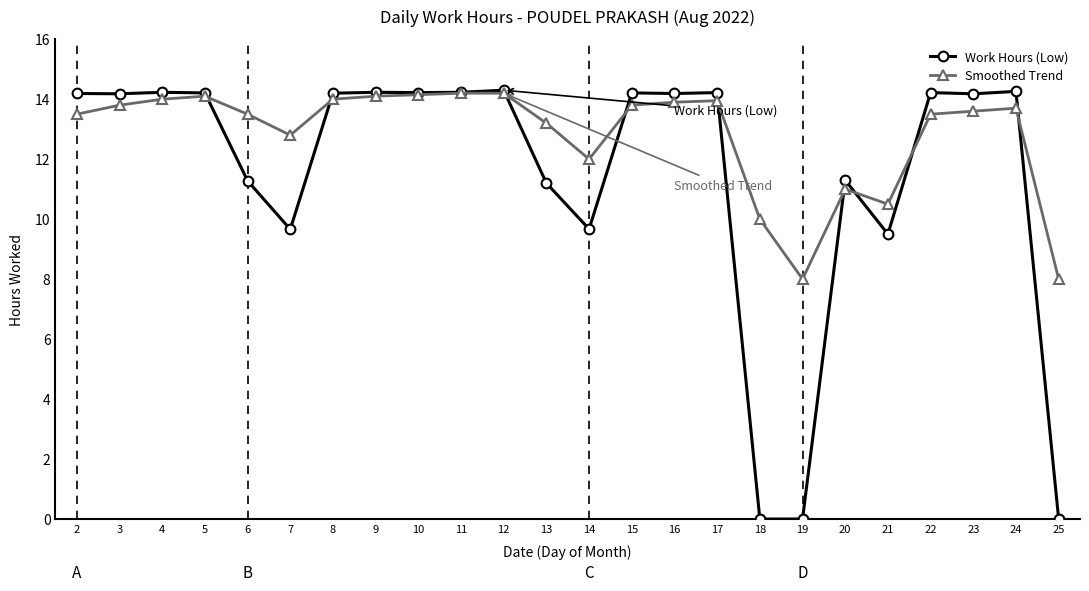

What is the spread (max minus min) of values at 3?

0.4